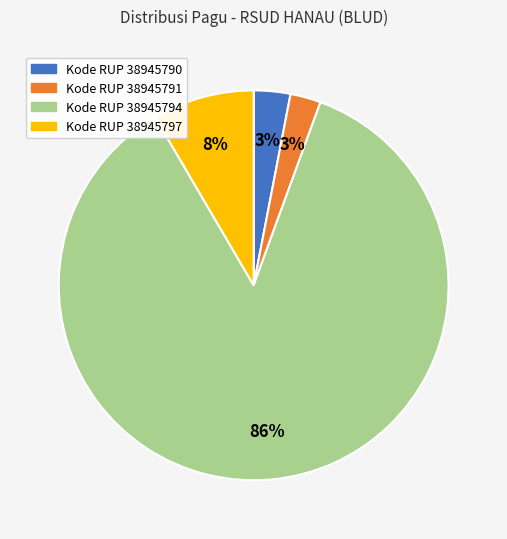

To the nearest percent, what is the difference between the largest and smallest slice percentages?

83%